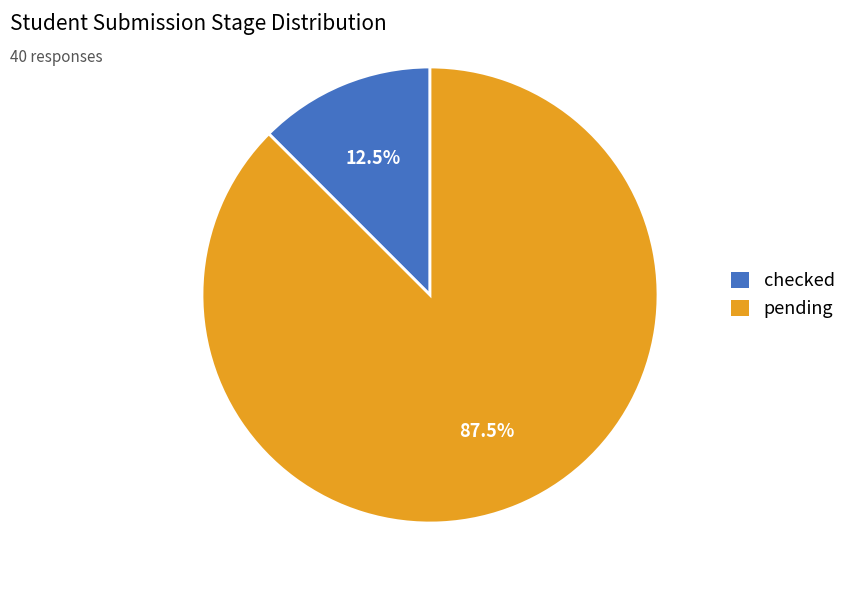

Rank the categories by value from lowest to highest.

checked, pending